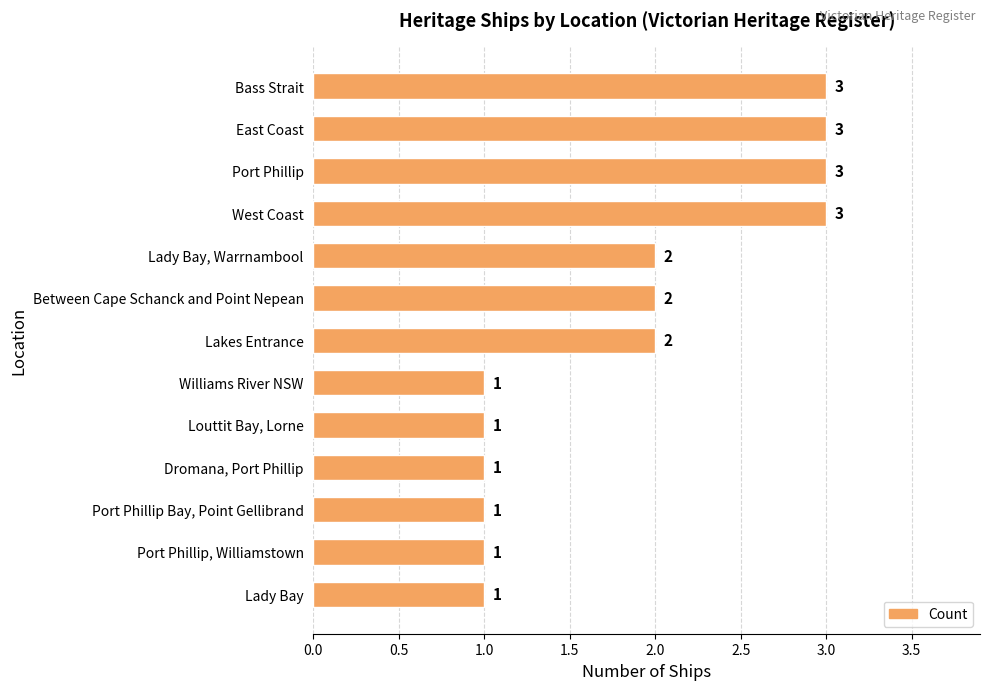

Is it true that the value at Lakes Entrance is 2?

True